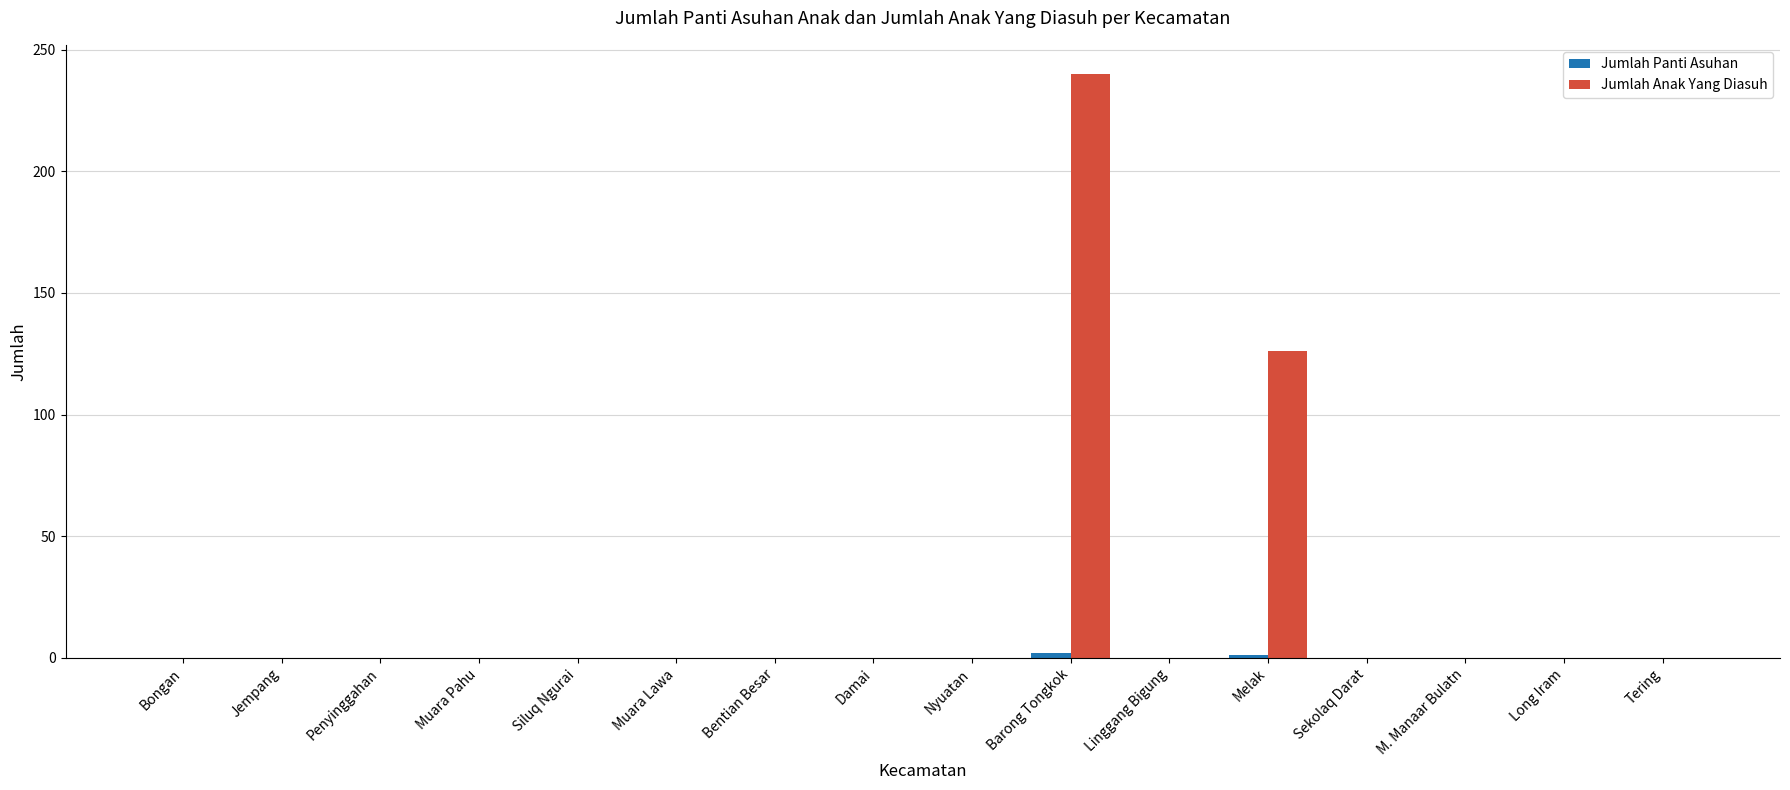

How many groups of bars are there?

16